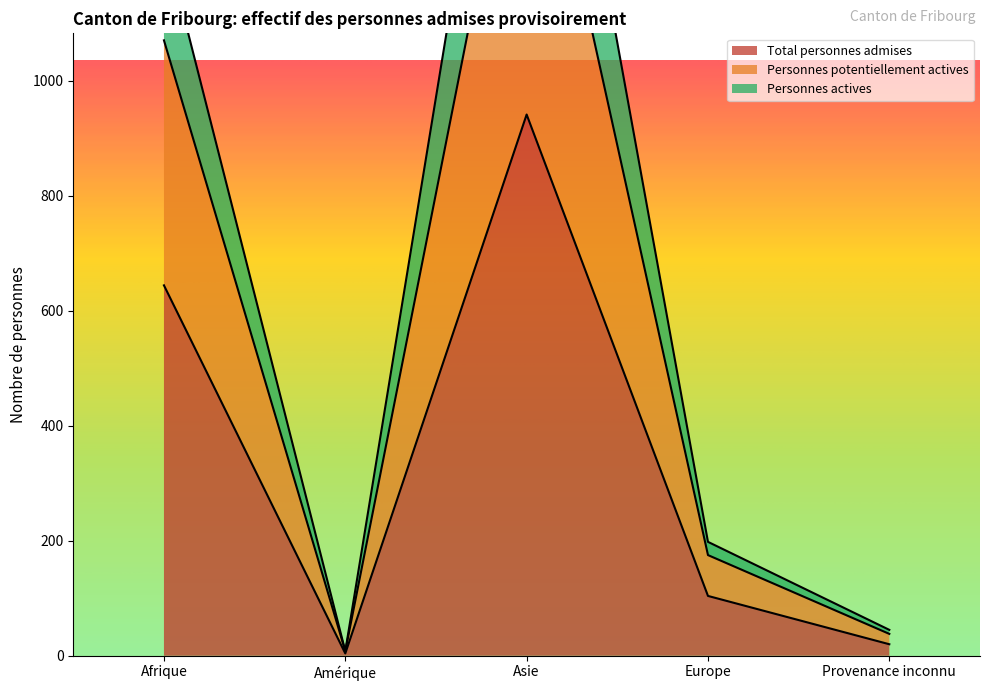

At which category is the sum across all series the highest?

Asie